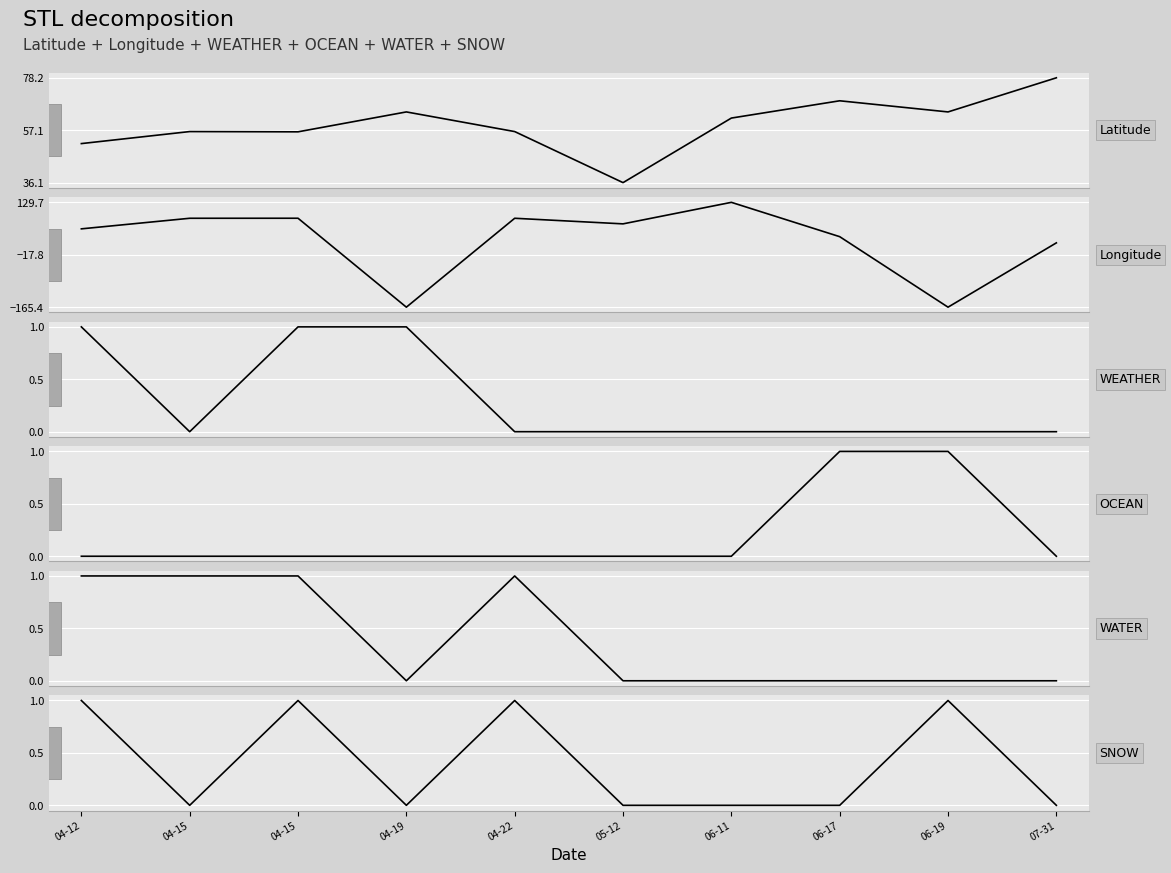

Which series has the largest total across all categories?

Latitude